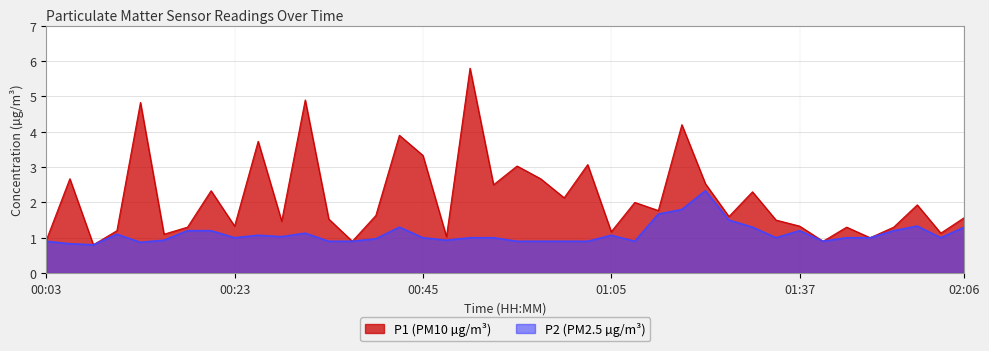

True or false: P2 has a value of 1.2 at 00:18.

True